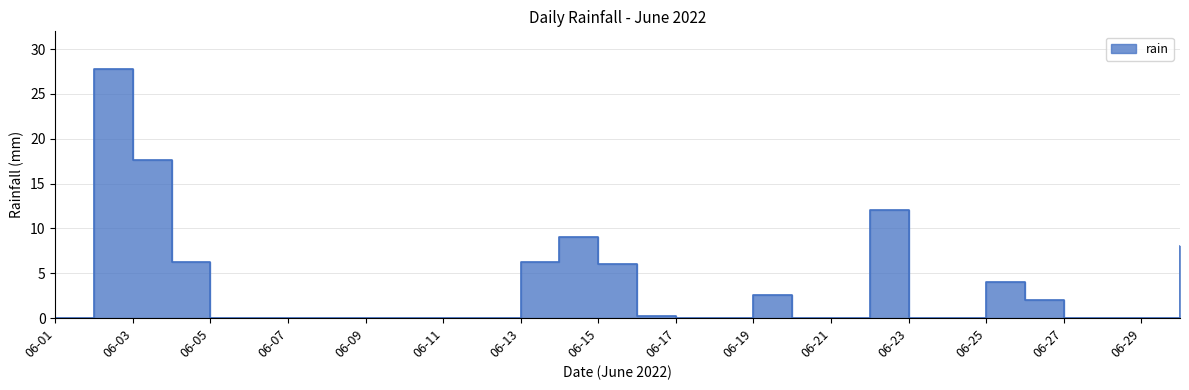

The chart shows a value of 0.2 at 2022-06-16. True or false?

True